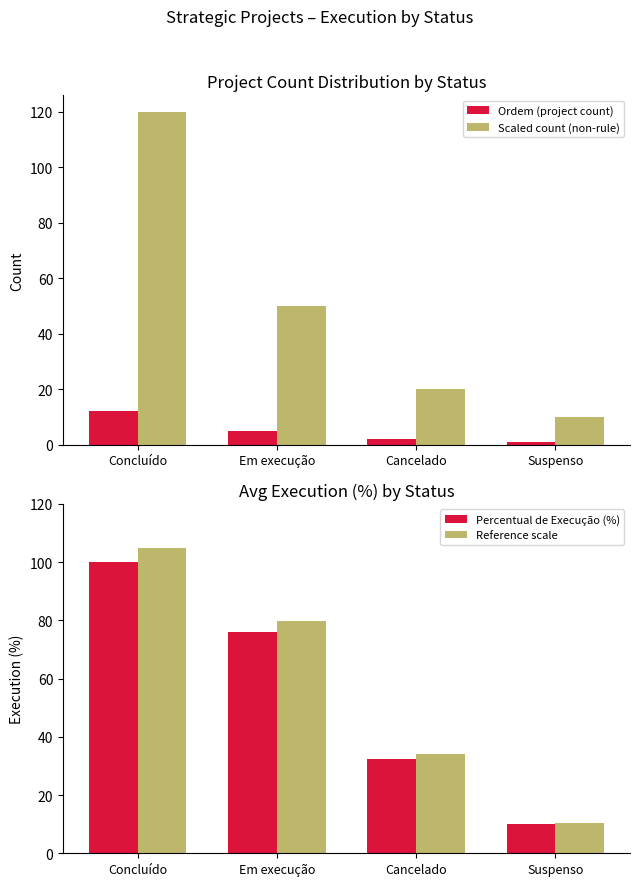

Is it true that Ordem (project count) equals 3.0 at Em execução?

False